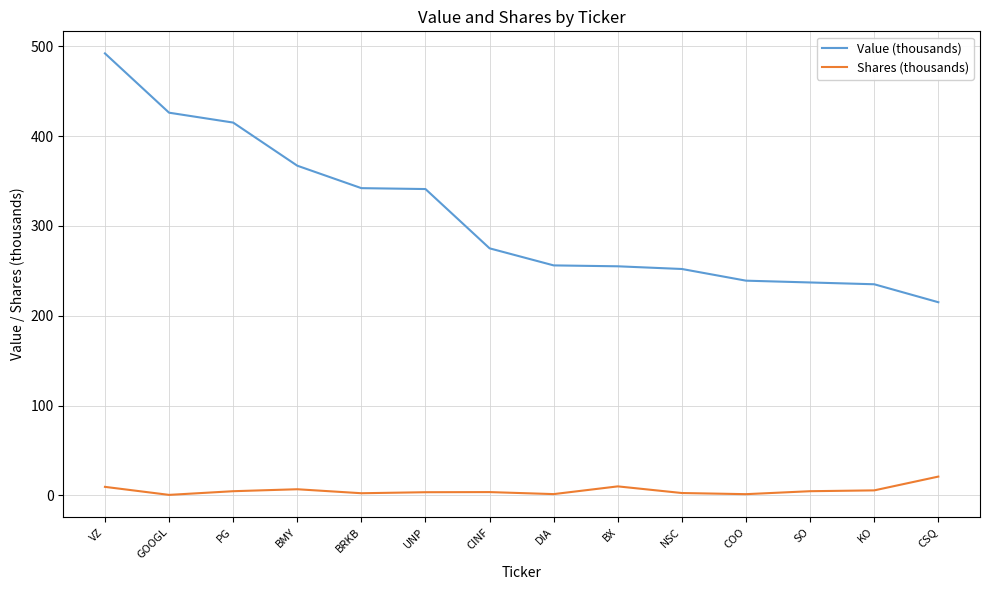

What are all the series names shown in the legend?

Value (thousands), Shares (thousands)